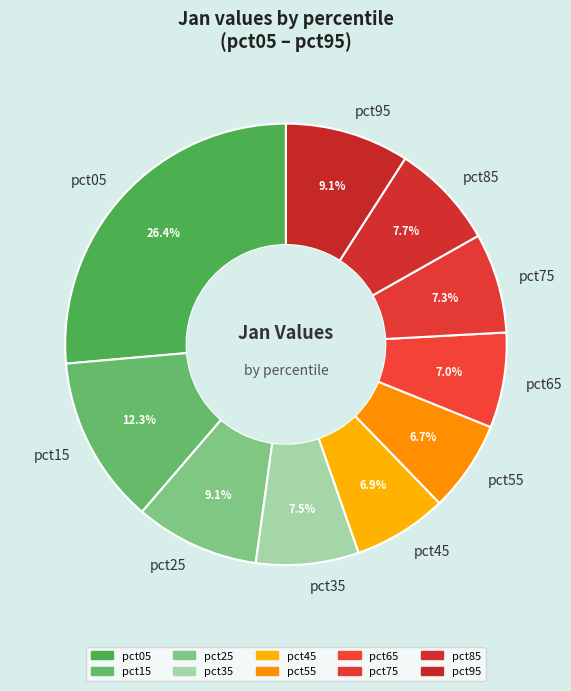

Is it true that pct95 is 9% of the pie?

True